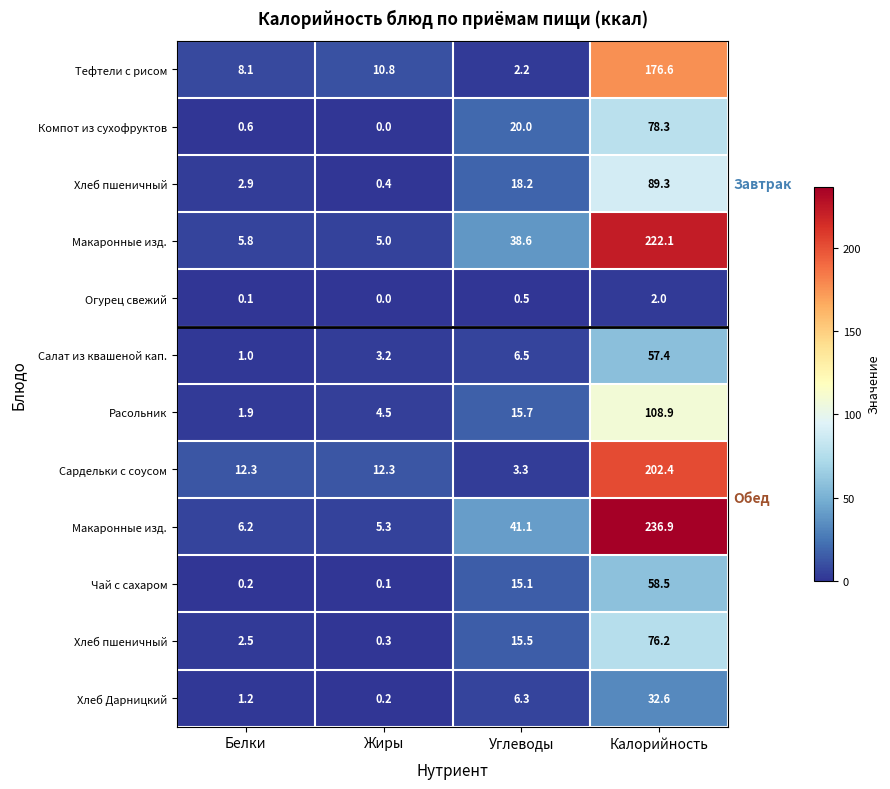

Count the number of data series in this chart.

12